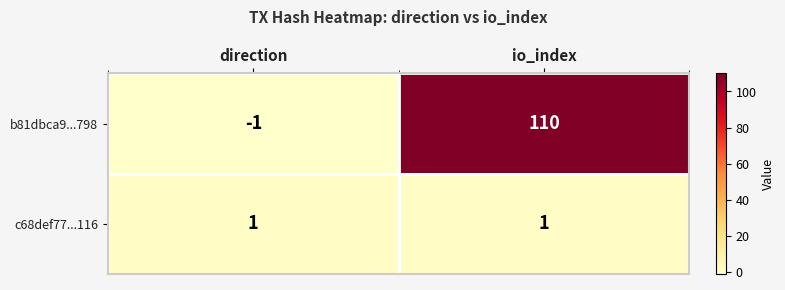

What is the sum of the b81dbca9...798 values at io_index and direction?

109